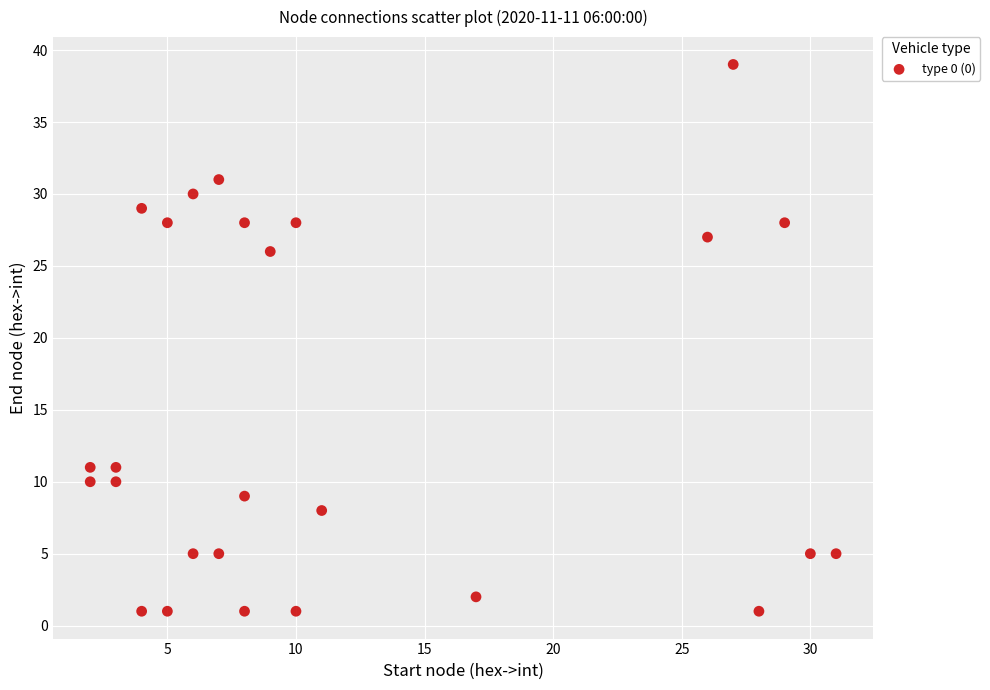

What is the range of X values (max minus min)?

29